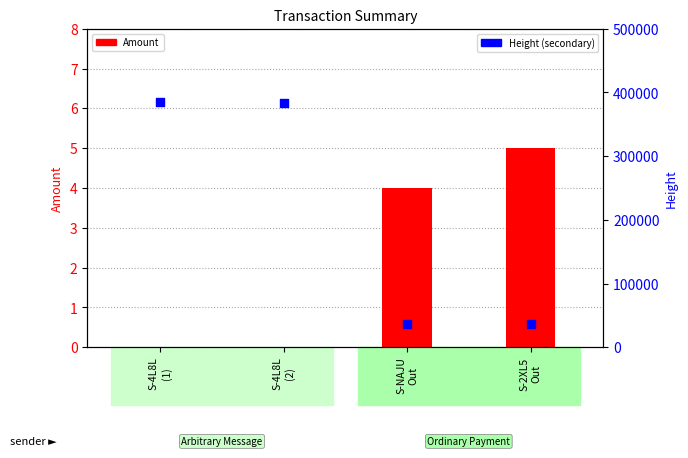

Is the value of Amount at S-4L8L
(1) greater than the value of Height at S-2XL5
Out?

No